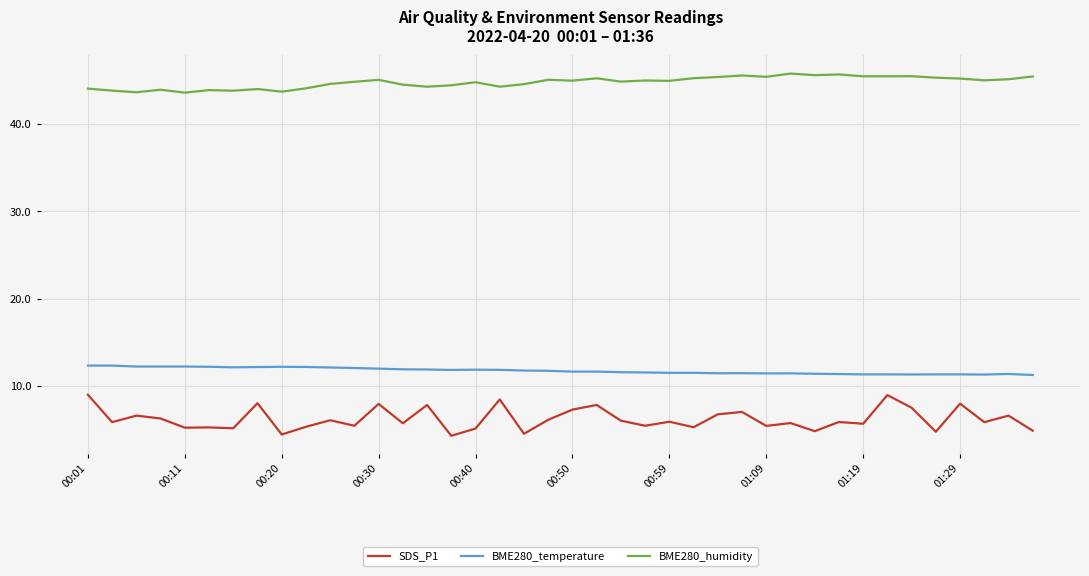

Which series has the largest total across all categories?

BME280_humidity